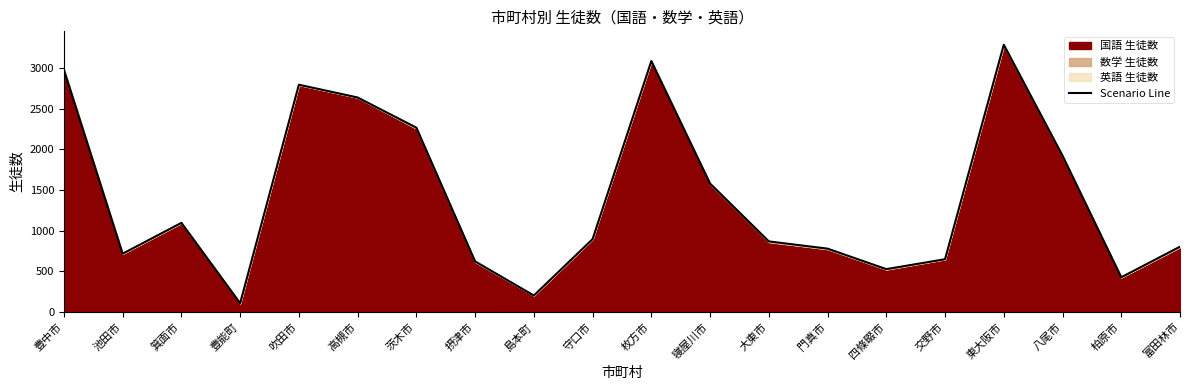

Where does the data first go above 895?

豊中市